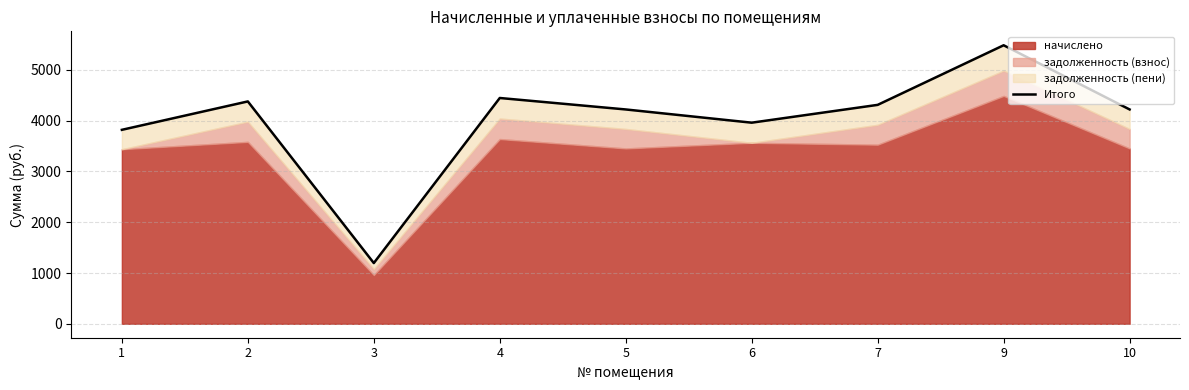

Is it true that the value at 2 is 4379.0?

True